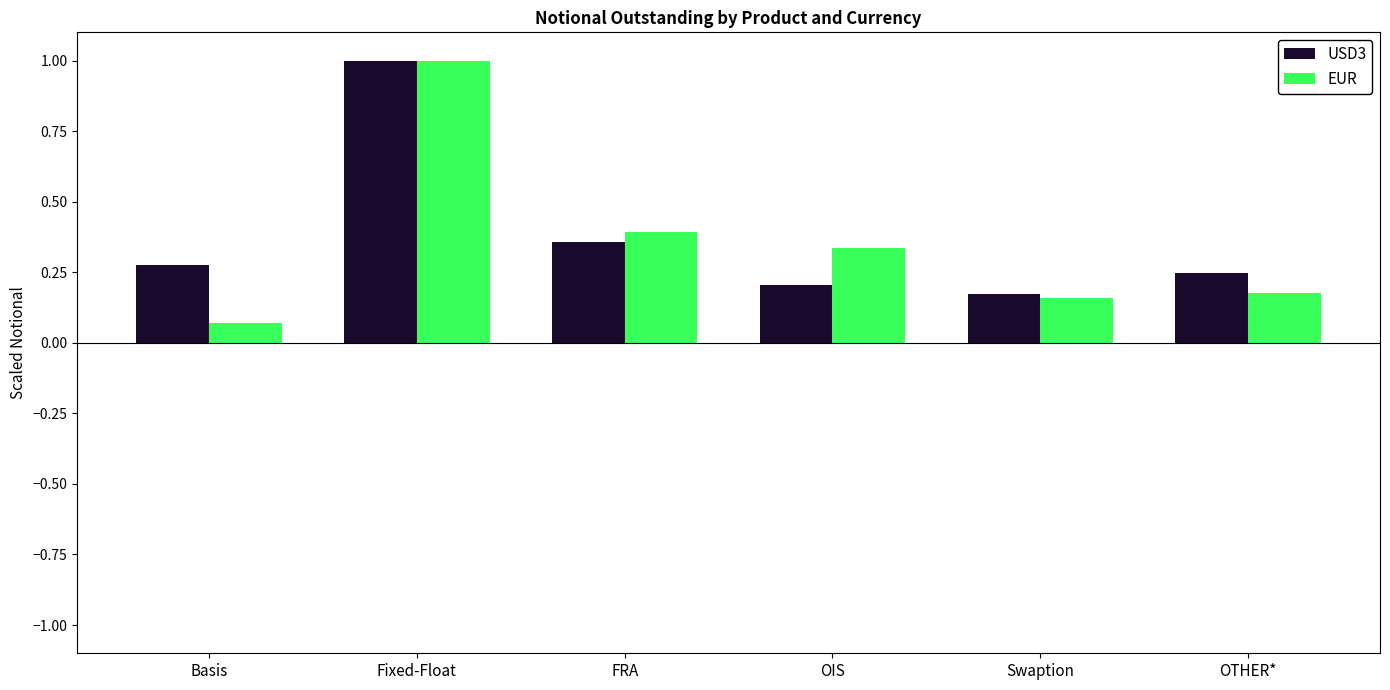

Are the bars horizontal?

No